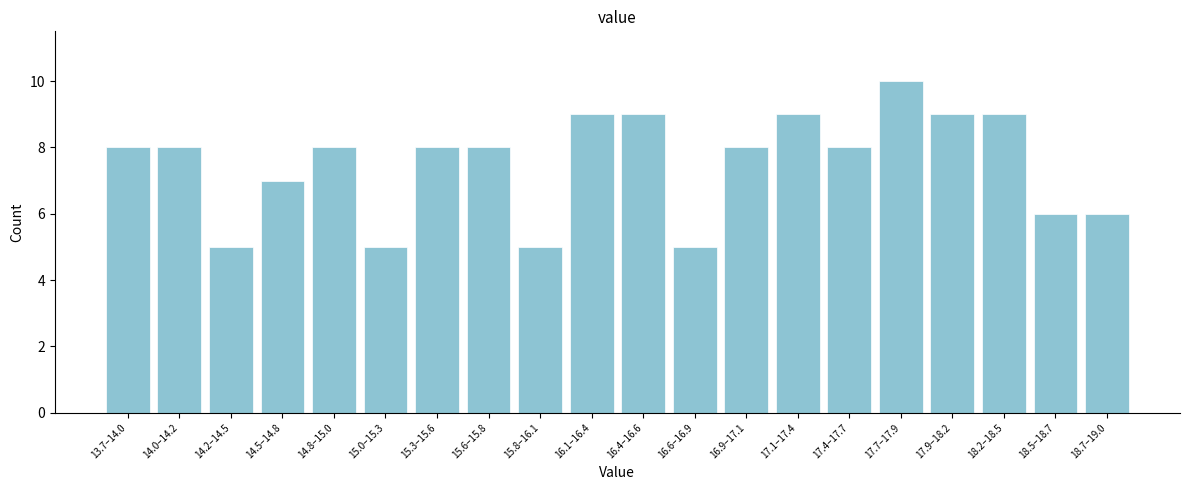

Reading left to right, extract all data points from this chart.

8	8	5	7	8	5	8	8	5	9	9	5	8	9	8	10	9	9	6	6